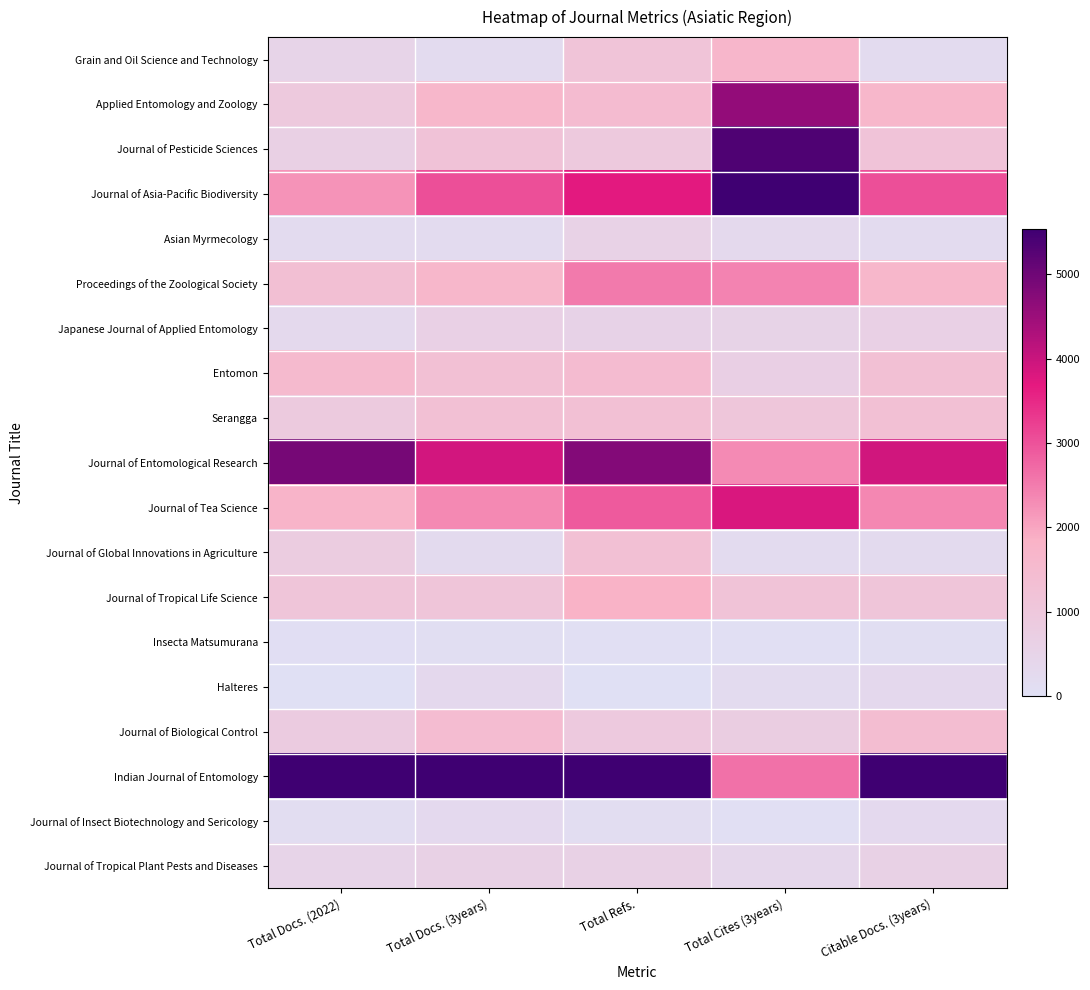

At how many categories does at least one series exceed 0?

5